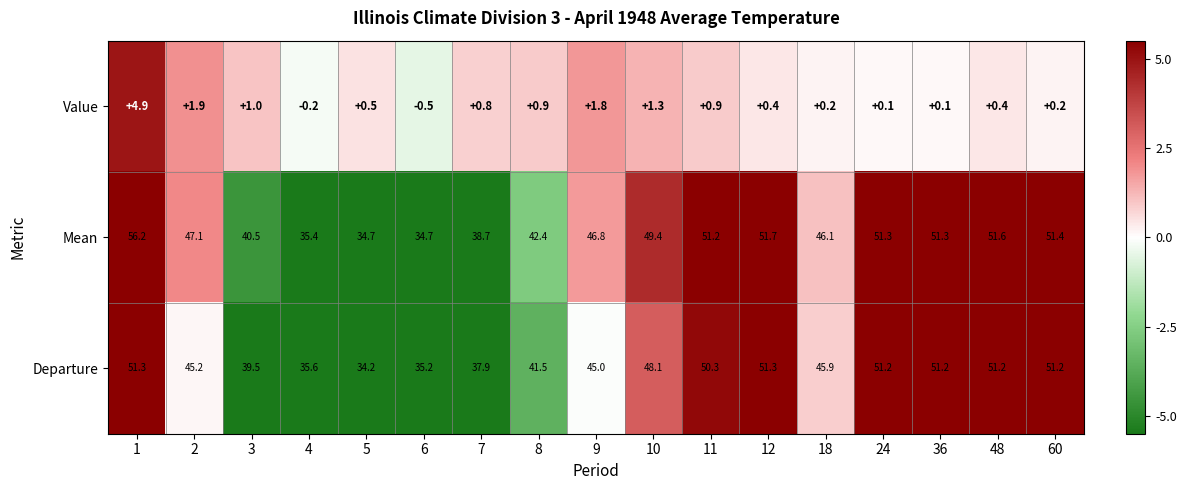

At which label is Departure closest to 42?

8